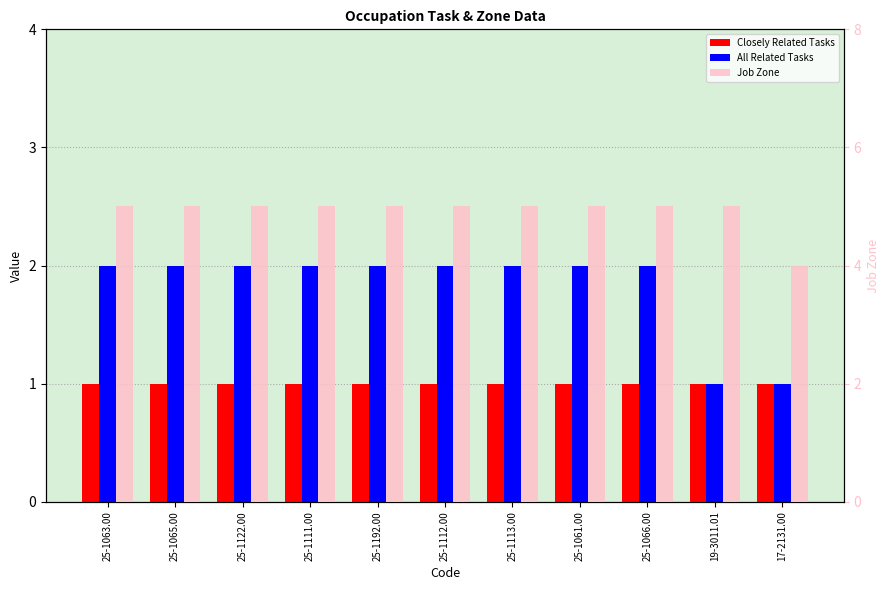

What is the average value of the All Related Tasks series?

2